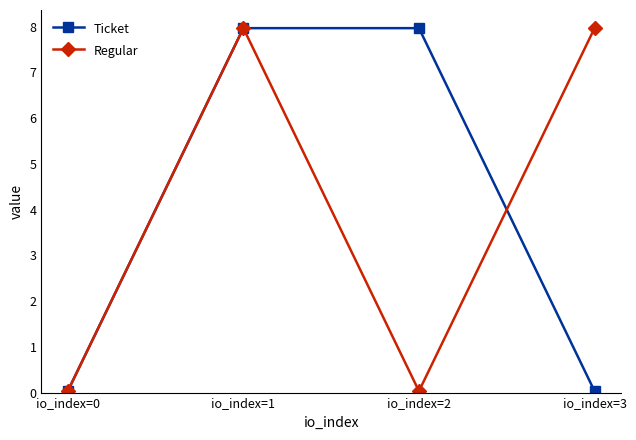

Between io_index=1 and io_index=2, which series saw the biggest shift?

Regular